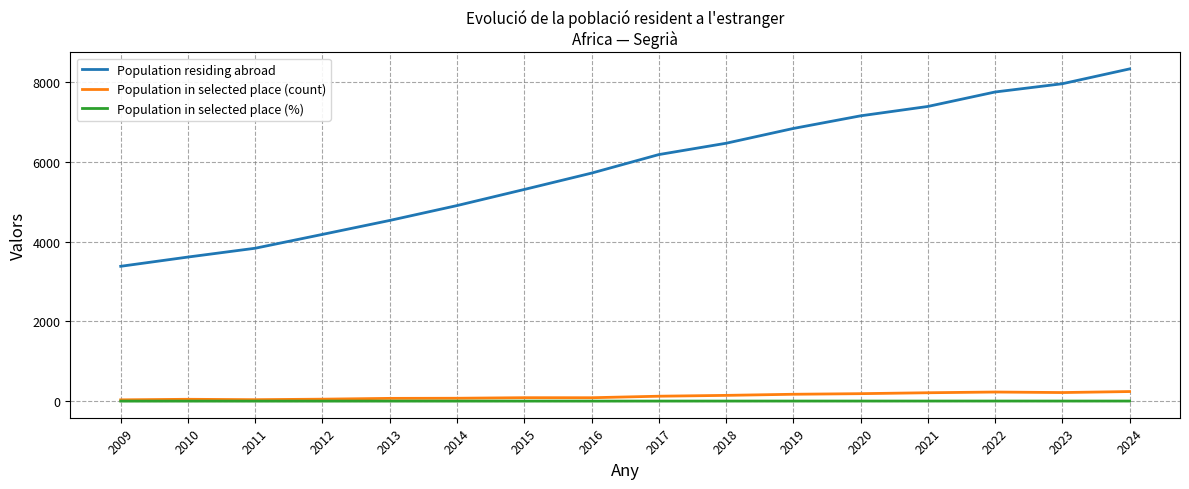

Is the value of Population in selected place (count) at 2019 greater than the value of Population residing abroad at 2022?

No